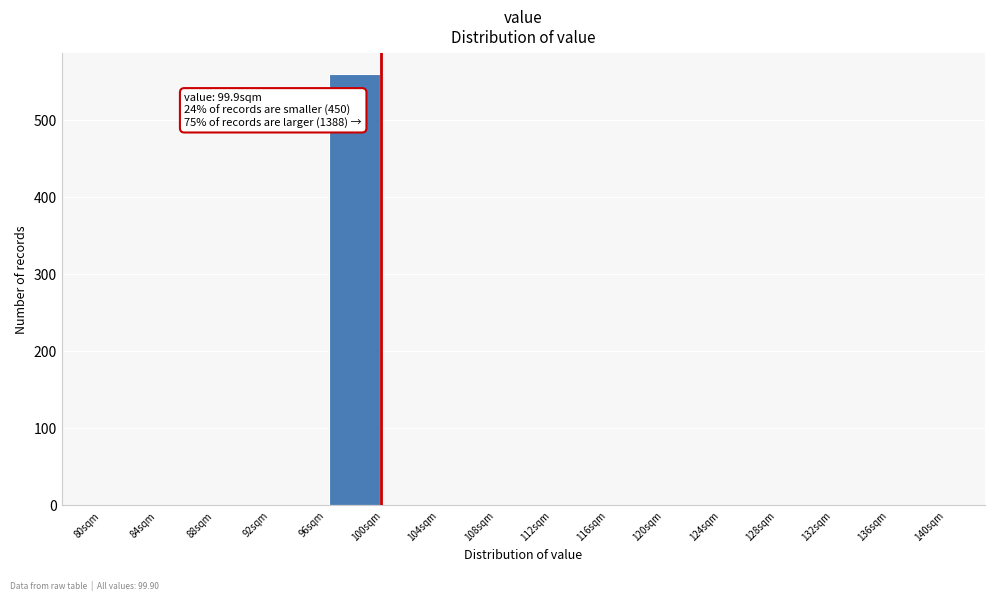

Which range on the x-axis has the tallest bar?

96 to 100